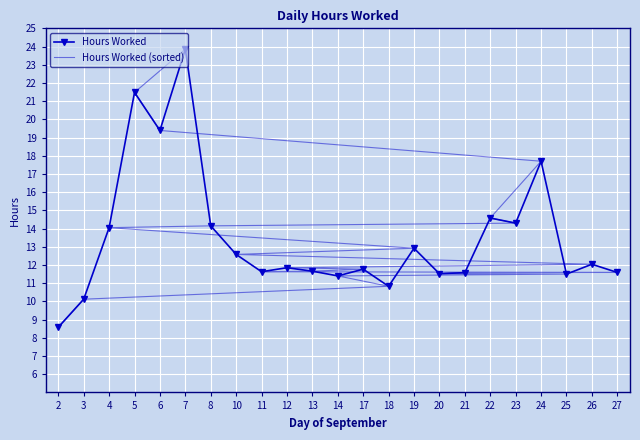

How many series are shown in this chart?

2